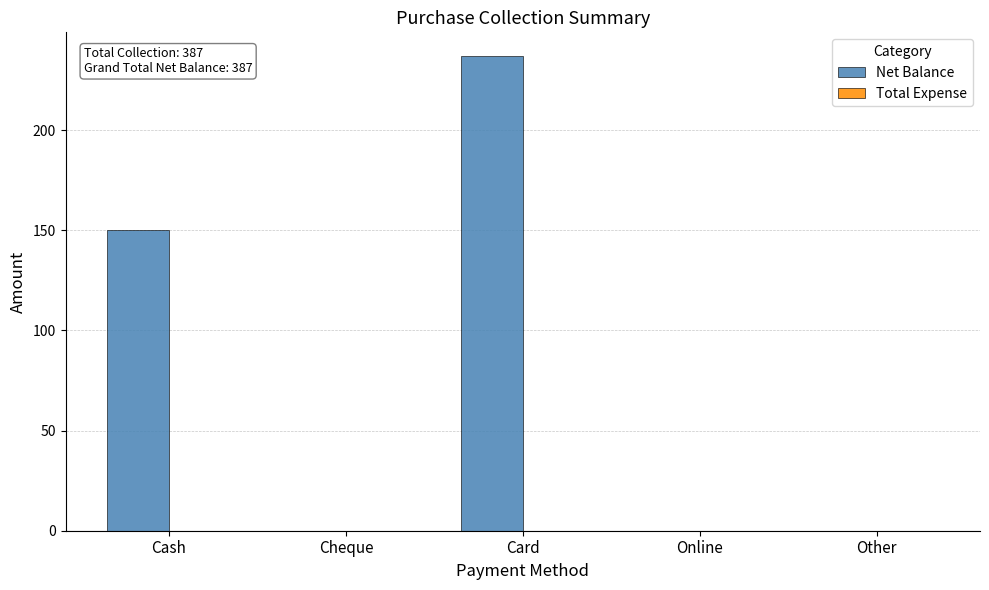

Are the bars grouped side by side (vs. stacked)?

No